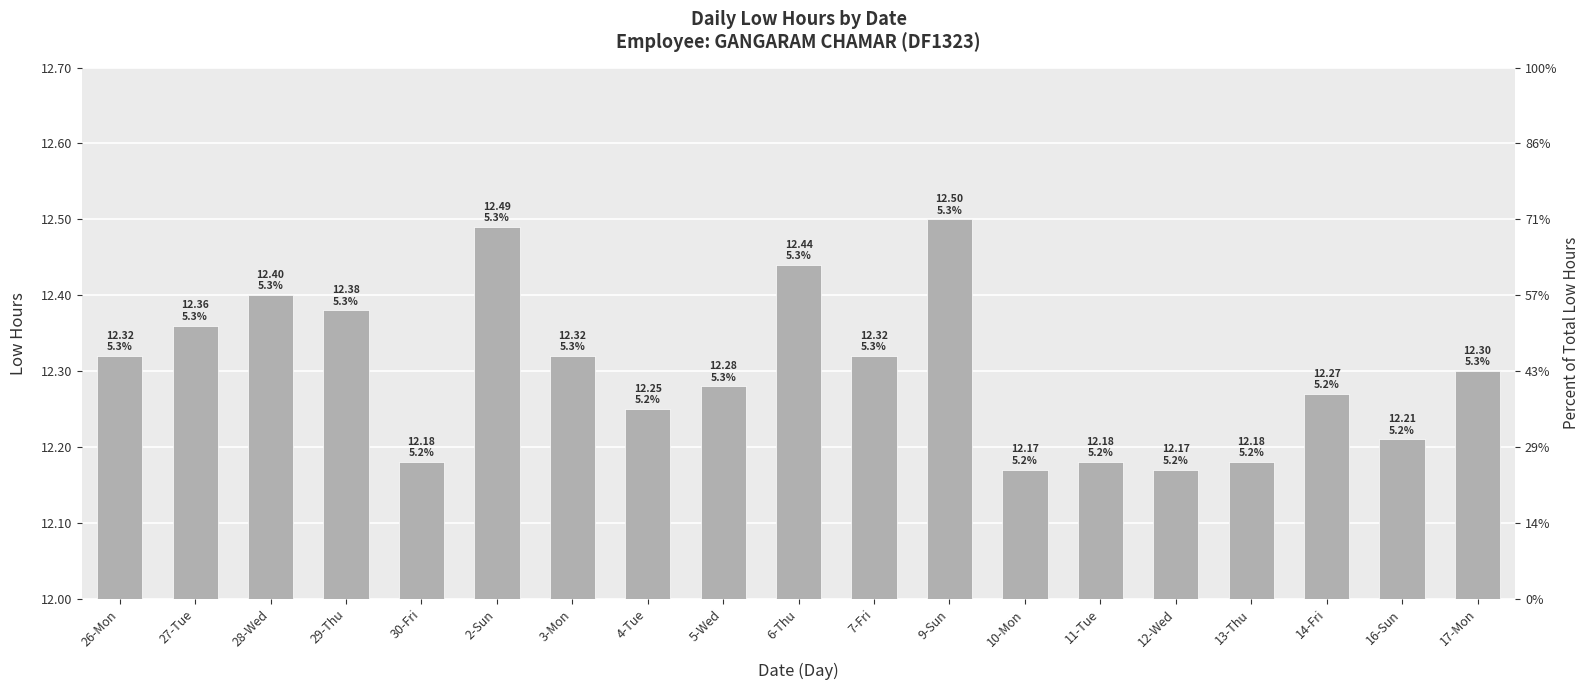

What is the difference between the maximum and minimum values?

0.3